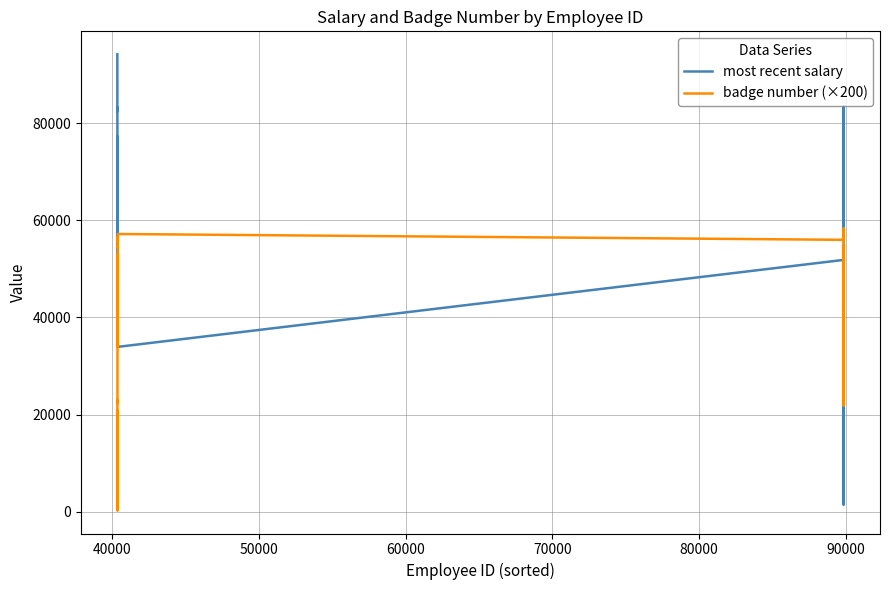

Is the value of badge number (×200) at 14 greater than the value of most recent salary at 60000?

No